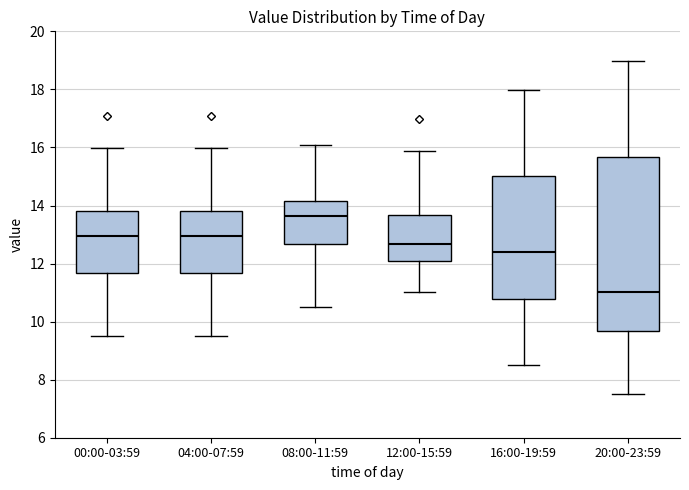

Reading left to right, transcribe this box plot: for each box, give where its median line is, the range the box spans, and where its two whiskers end, as read against the y-axis. The values are not printed on the chart, so give them approximately, as read against the axis.

00:00-03:59: median 13.0, box 11.6 to 13.8, whiskers 9.6 to 16.0
04:00-07:59: median 13.0, box 11.6 to 13.8, whiskers 9.6 to 16.0
08:00-11:59: median 13.6, box 12.6 to 14.2, whiskers 10.6 to 16.0
12:00-15:59: median 12.6, box 12.0 to 13.6, whiskers 11.0 to 15.8
16:00-19:59: median 12.4, box 10.8 to 15.0, whiskers 8.6 to 18.0
20:00-23:59: median 11.0, box 9.6 to 15.6, whiskers 7.6 to 19.0